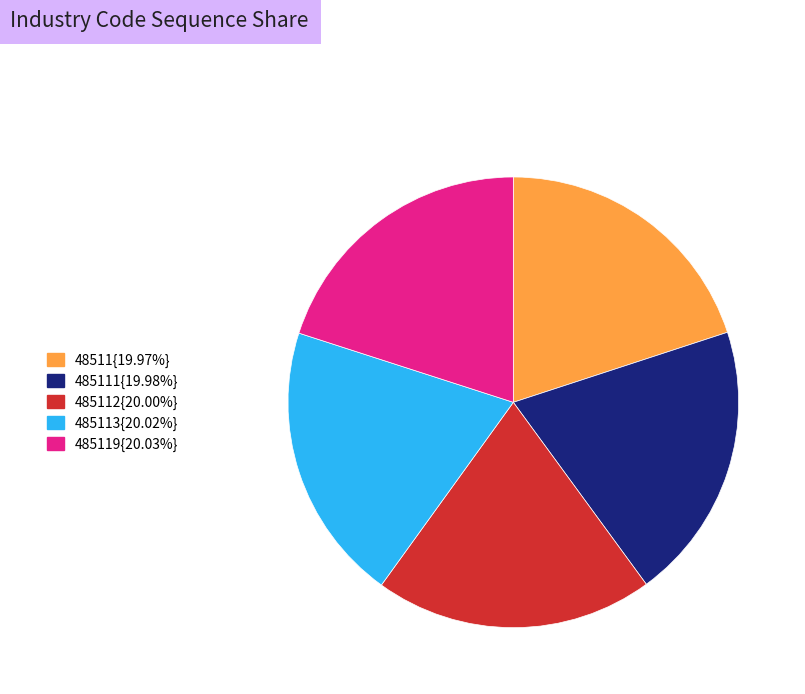

Is there any slice that represents more than half of the pie?

No